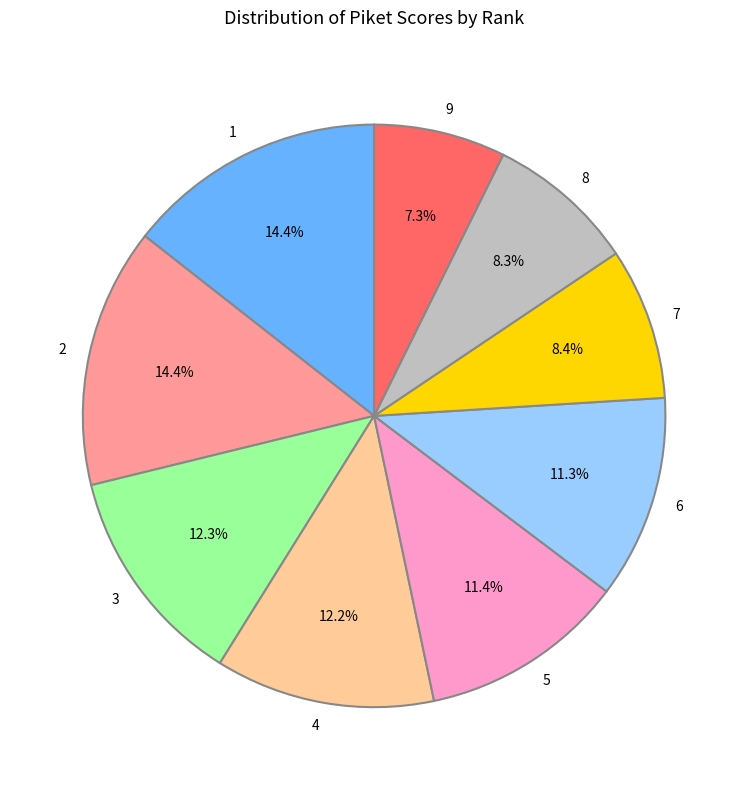

The 3 slice represents 12% of the pie. True or false?

True